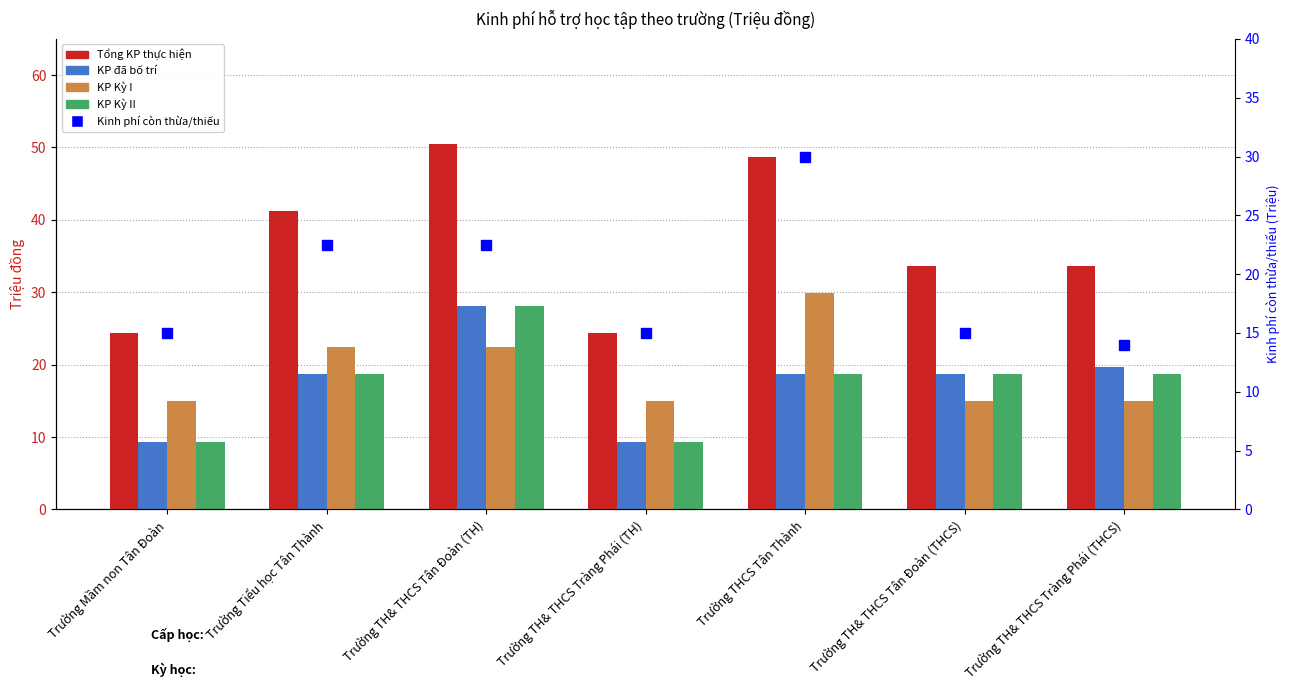

Between Trường THCS Tân Thành and Trường Mầm non Tân Đoàn, which is larger?

Trường THCS Tân Thành